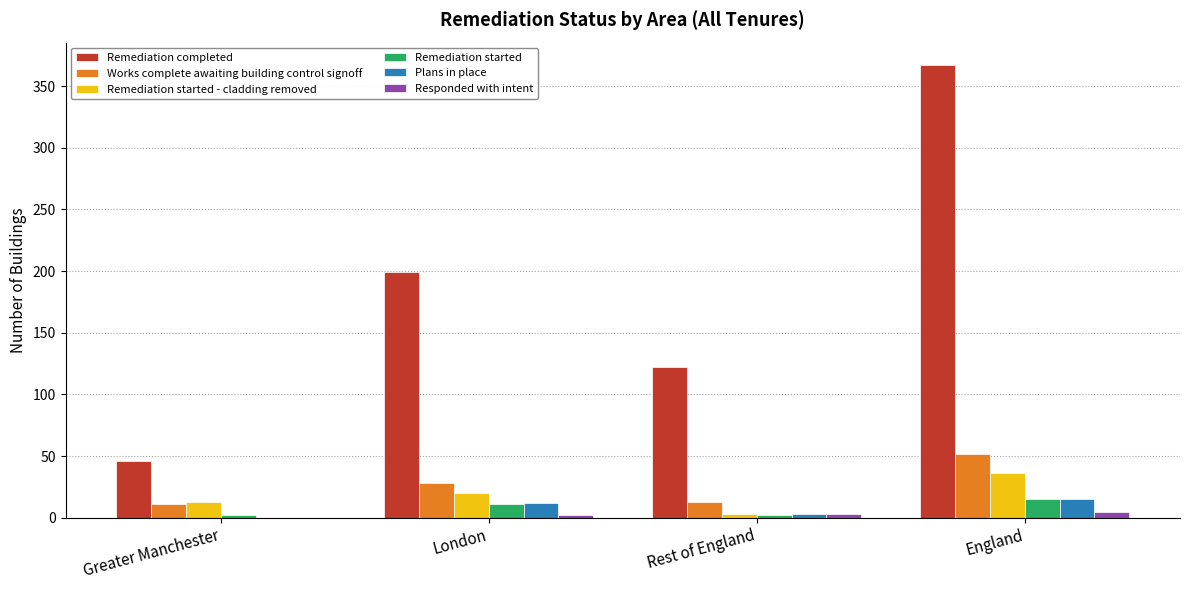

At which category does the chart reach its peak across all series?

England